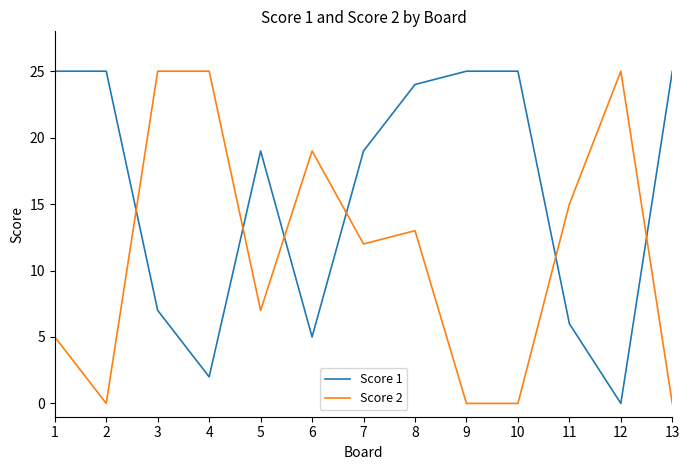

List the series in order of their overall mean, highest first.

Score 1, Score 2